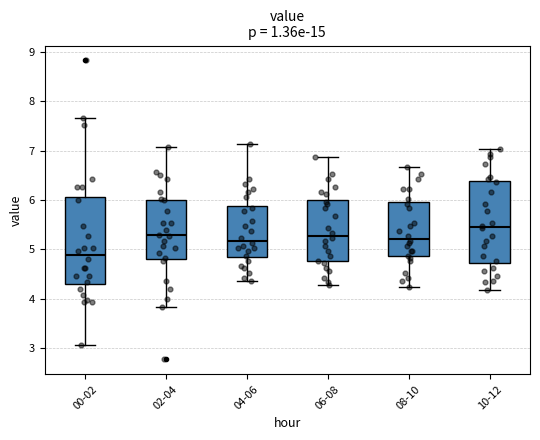

Reading left to right, read every box against the y-axis: the position of its median line, the range the box covers, and the ends of its whiskers. The values are not printed on the chart, so give them approximately, as read against the axis.

00-02: median 4.9, box 4.3 to 6.1, whiskers 3.1 to 7.7
02-04: median 5.3, box 4.8 to 6.0, whiskers 3.8 to 7.1
04-06: median 5.2, box 4.8 to 5.9, whiskers 4.4 to 7.1
06-08: median 5.3, box 4.8 to 6.0, whiskers 4.3 to 6.9
08-10: median 5.2, box 4.9 to 6.0, whiskers 4.2 to 6.7
10-12: median 5.5, box 4.7 to 6.4, whiskers 4.2 to 7.0